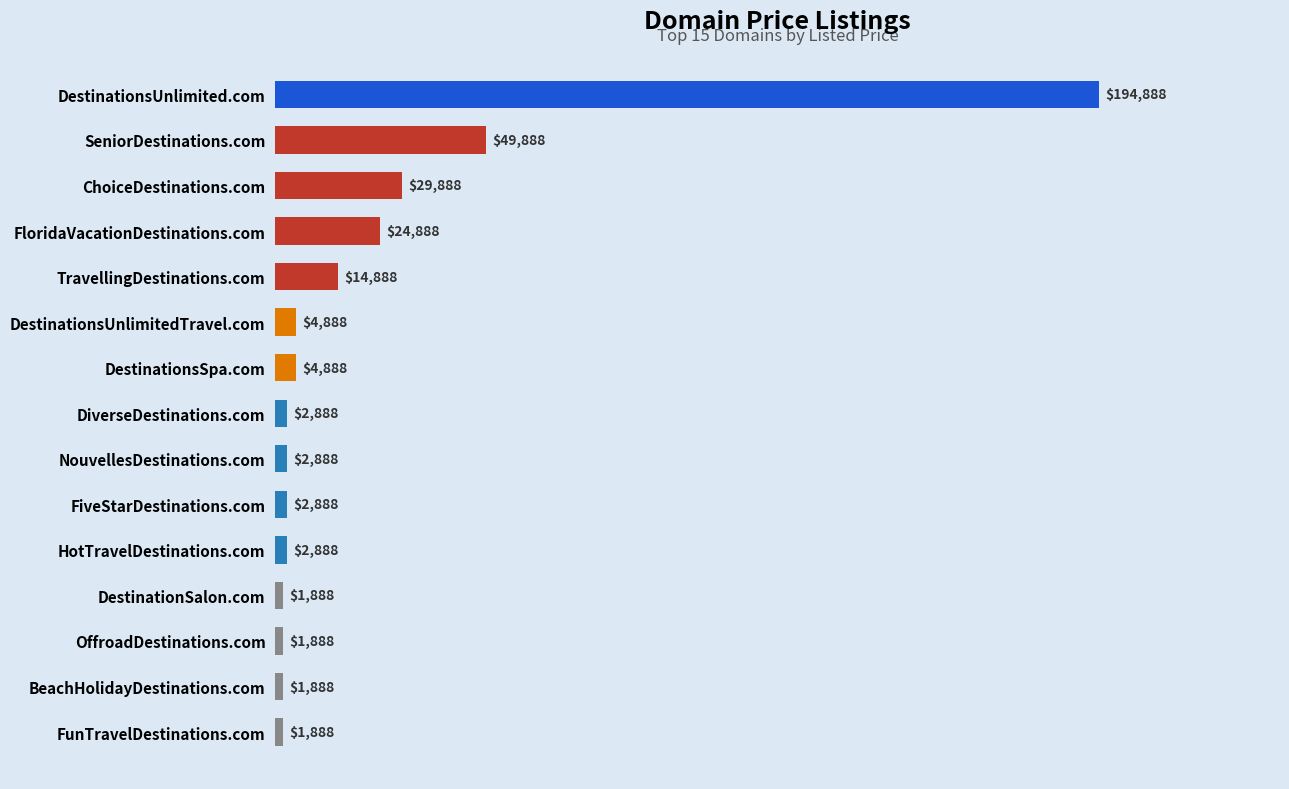

Are the bars horizontal?

Yes